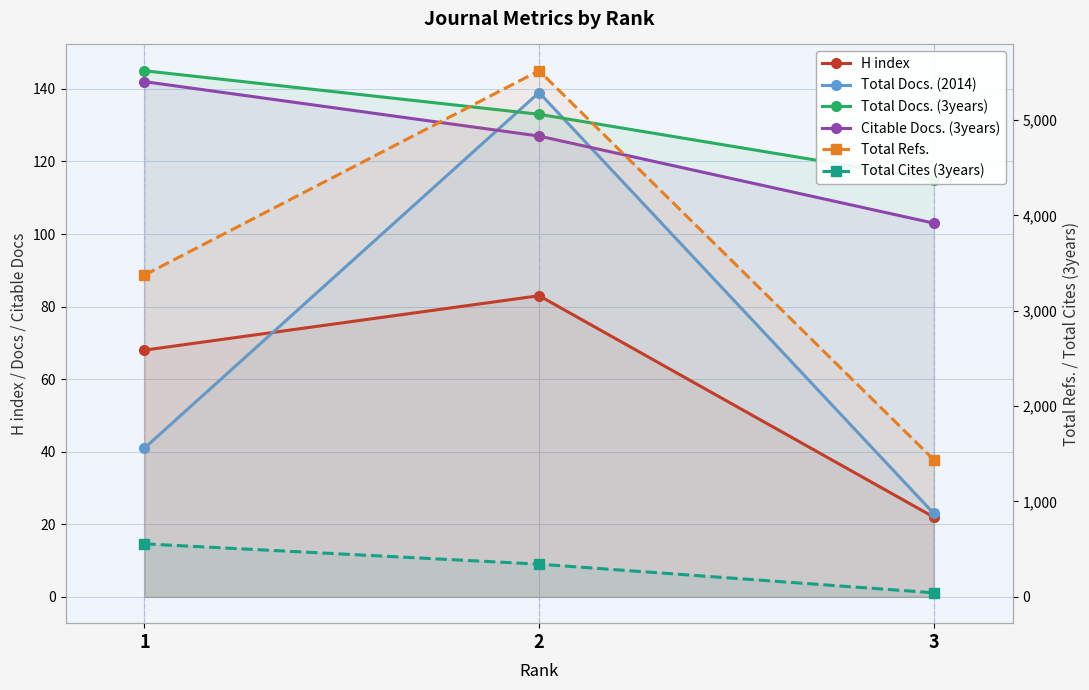

Which category has the lowest value in the Total Refs. series?

3